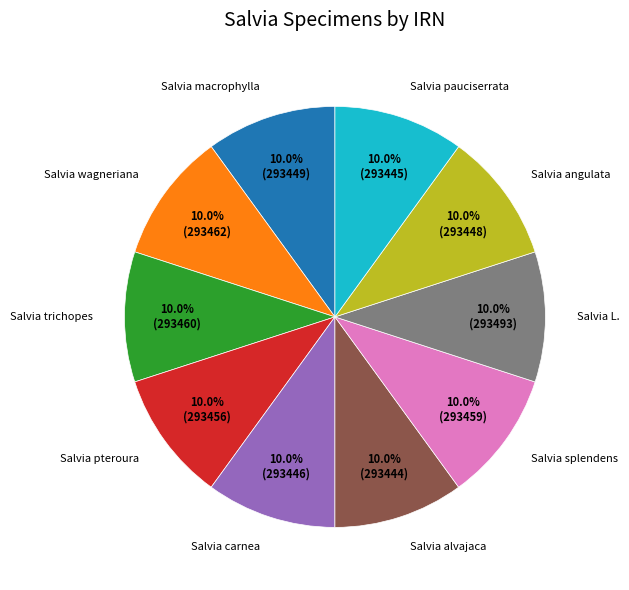

What is the ratio of the value at Salvia wagneriana to the value at Salvia pteroura?

1.0